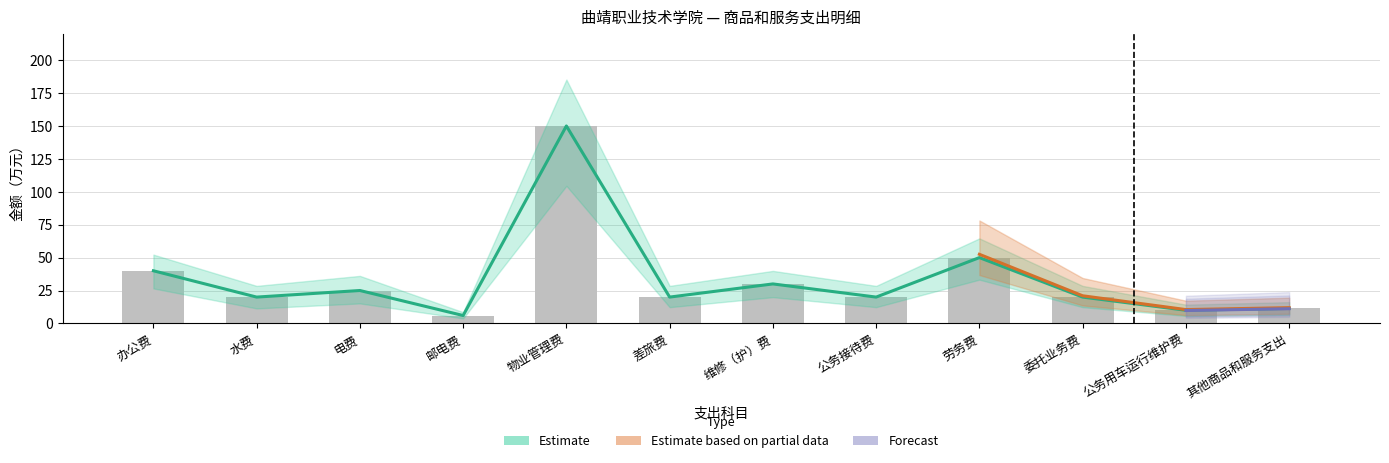

How many data points in 预测区间上限 are less than 20?

3